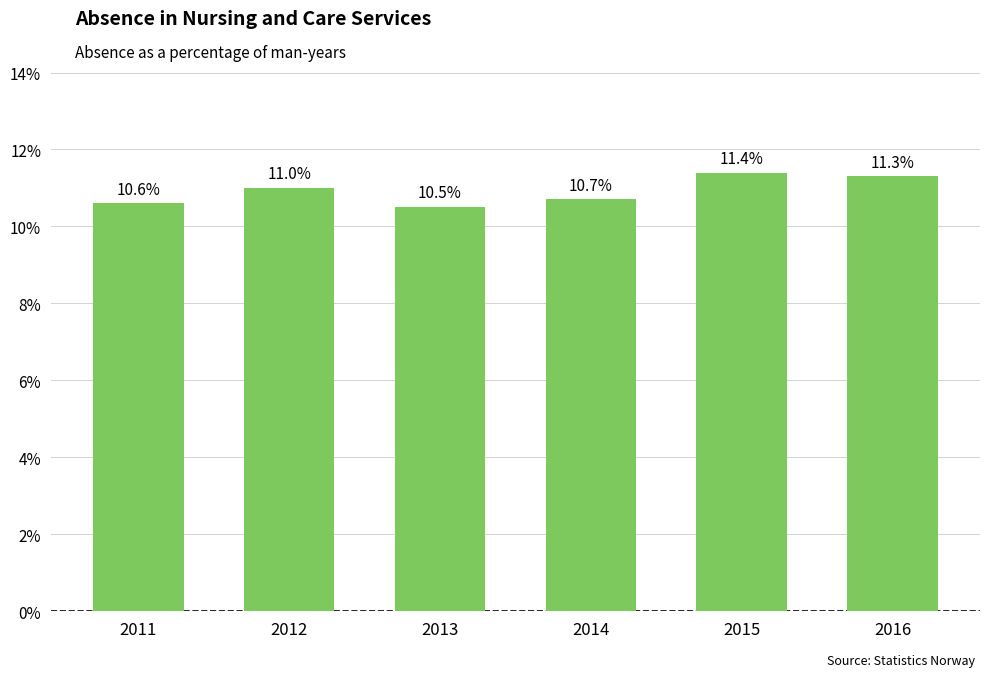

What is the difference between the maximum and minimum values?

0.9